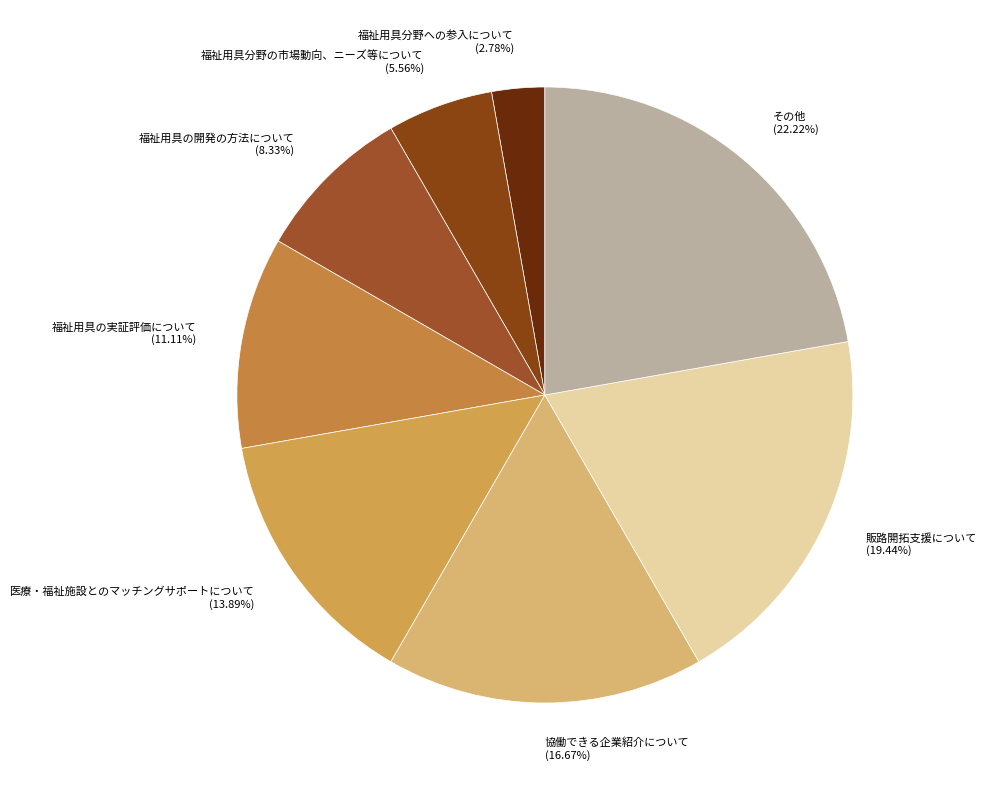

Rank the categories by value from highest to lowest.

その他, 販路開拓支援について, 協働できる企業紹介について, 医療・福祉施設とのマッチングサポートについて, 福祉用具の実証評価について, 福祉用具の開発の方法について, 福祉用具分野の市場動向、ニーズ等について, 福祉用具分野への参入について